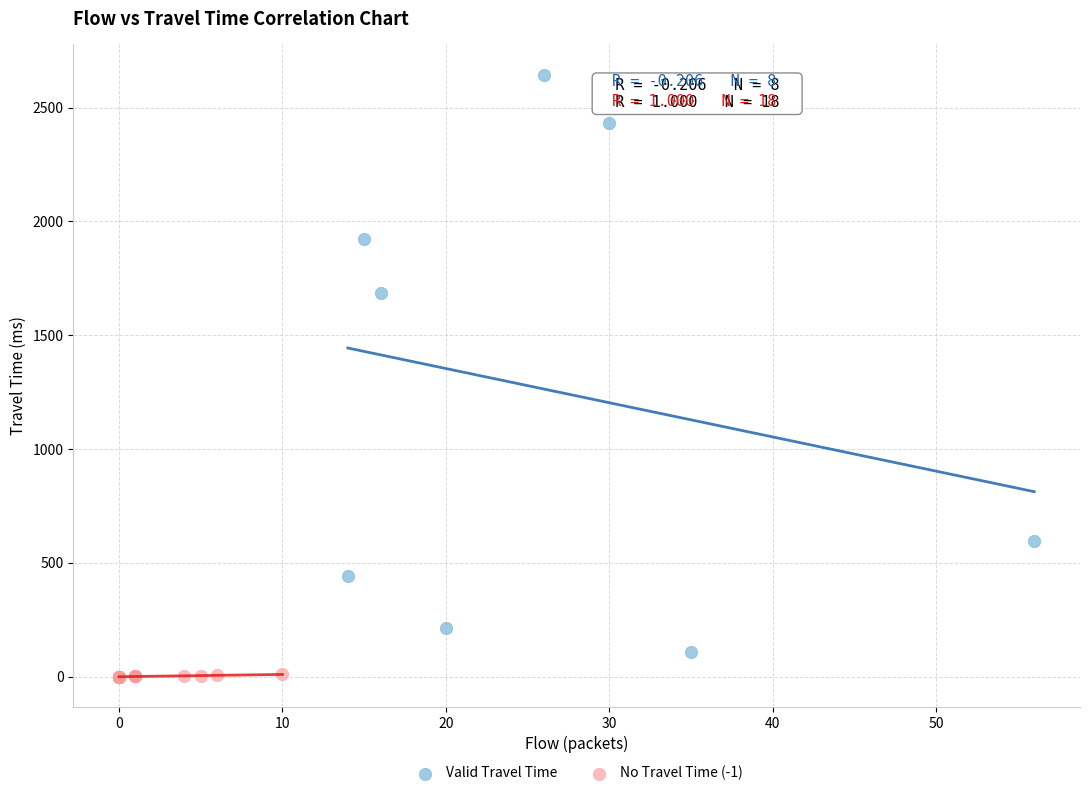

What are all the series names shown in the legend?

Valid Travel Time, No Travel Time (-1)